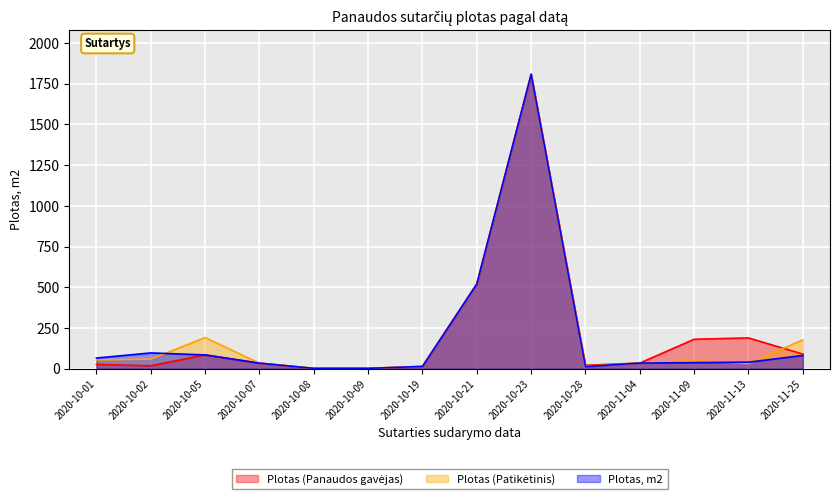

What is the label of the 14th point from the left?

2020-11-25